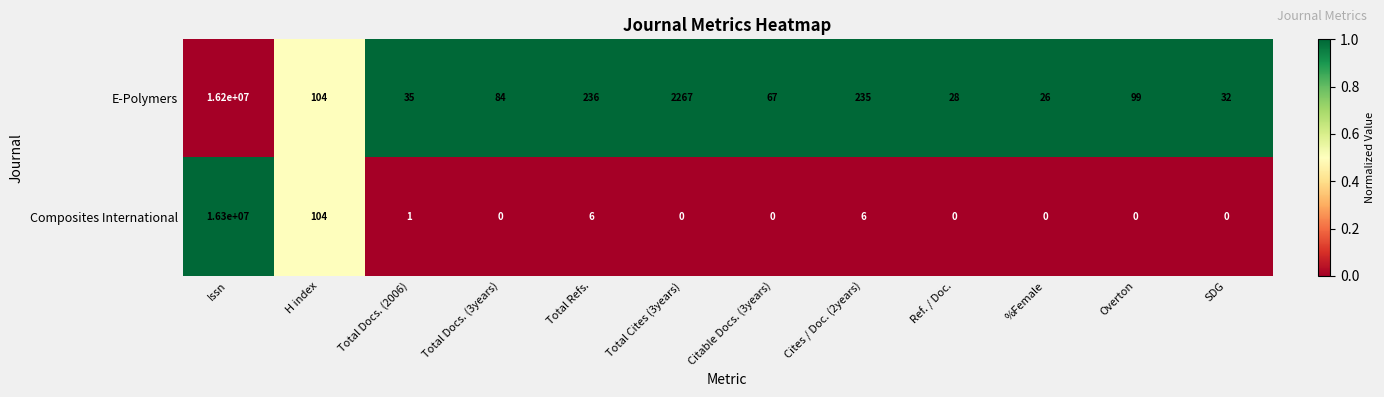

At how many categories does at least one series exceed 0?

12